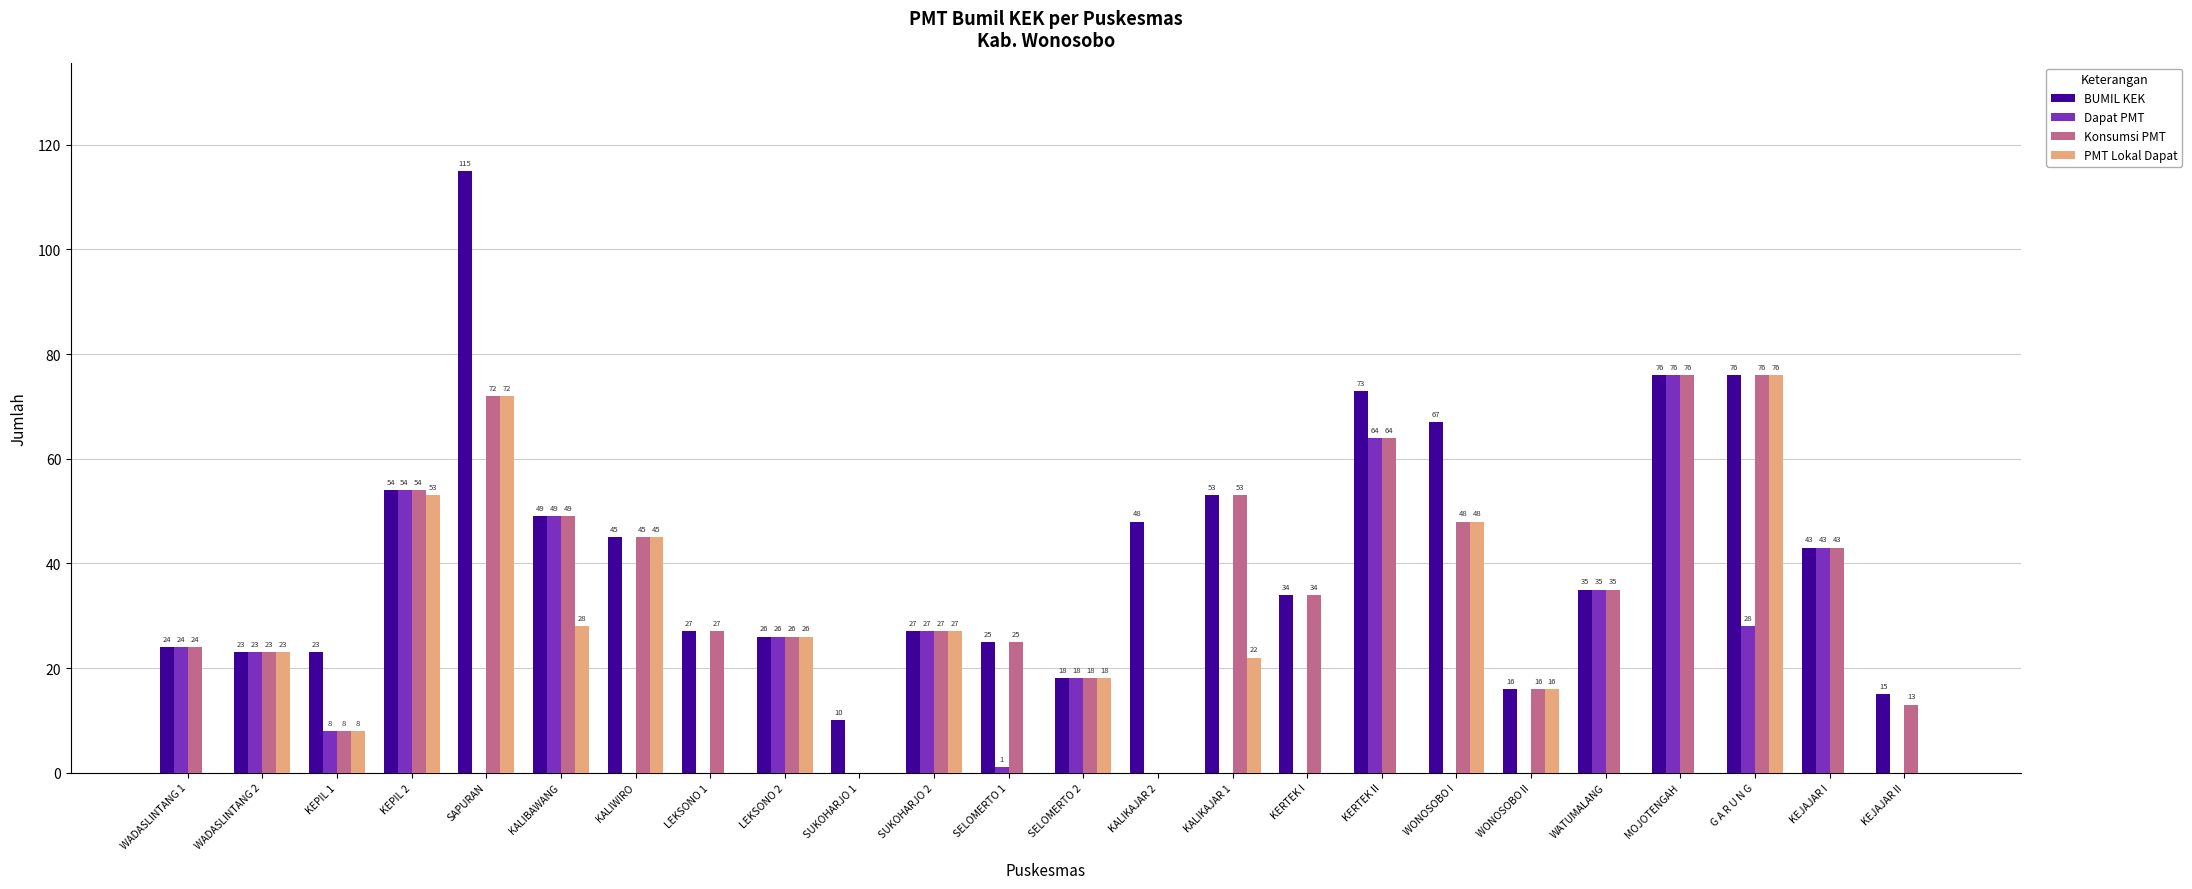

At which label does Dapat PMT first exceed 18?

WADASLINTANG 1